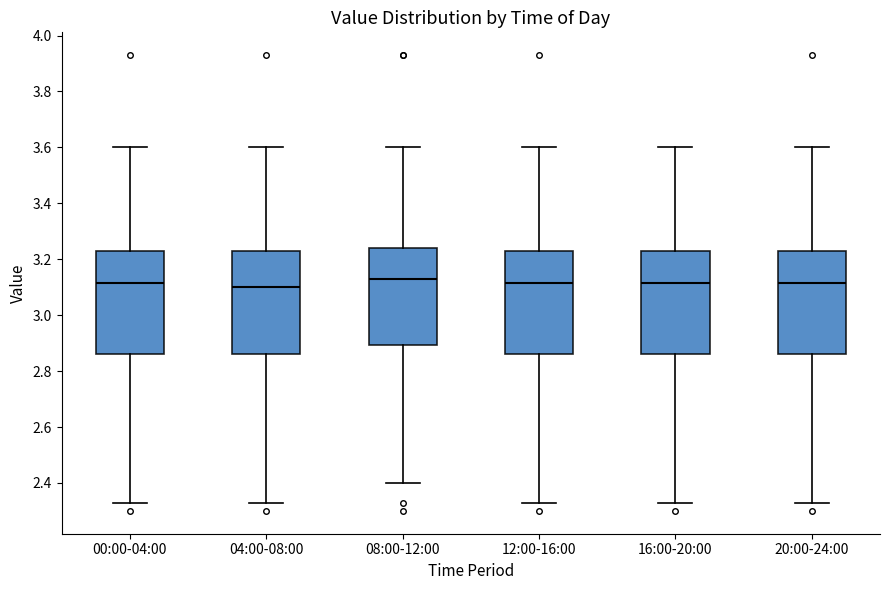

Where does the upper whisker of the box for 20:00-24:00 end on the y-axis? The values are not printed on the chart, so give them approximately, as read against the axis.

3.60